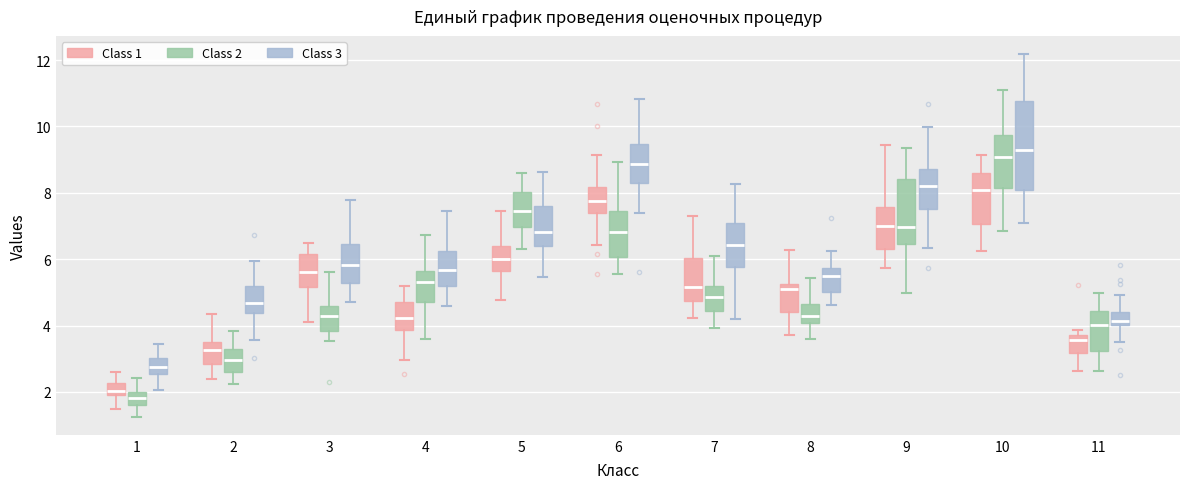

Where does the upper whisker of the box for 3 (Class 2) end on the y-axis? The values are not printed on the chart, so give them approximately, as read against the axis.

5.6